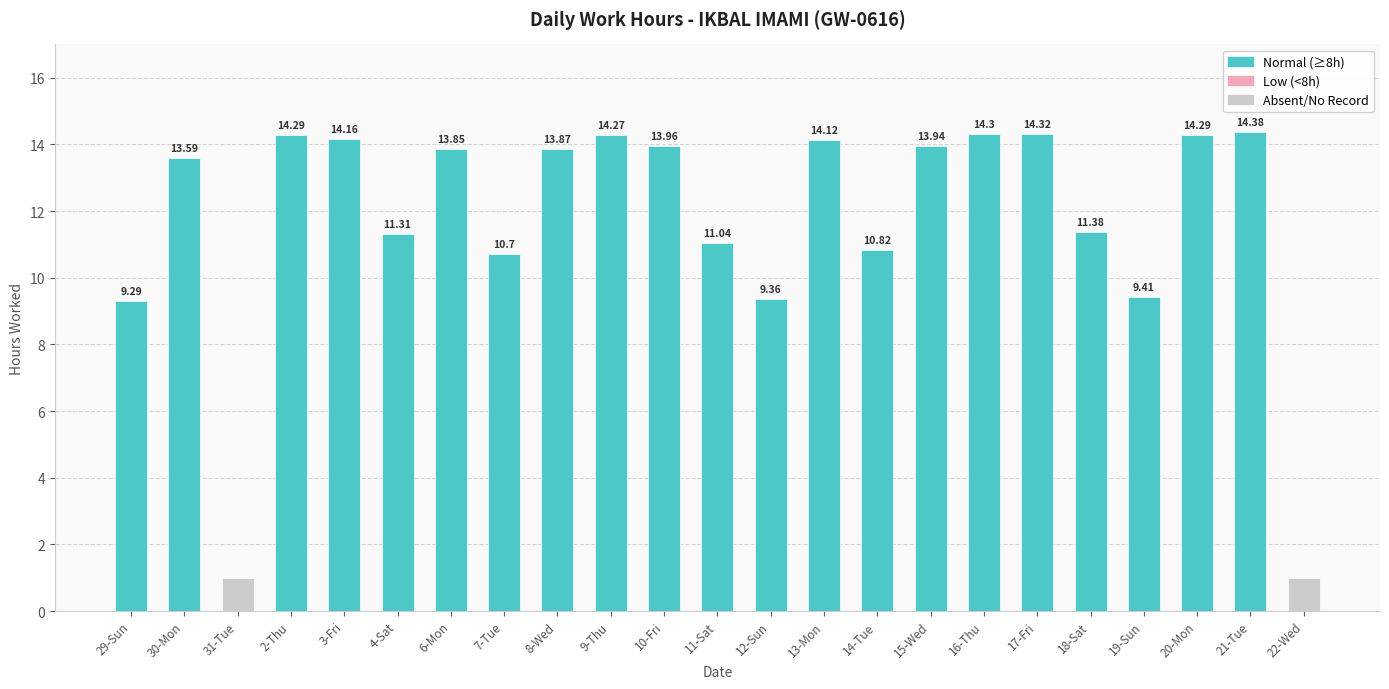

How many categories are shown in the chart?

23